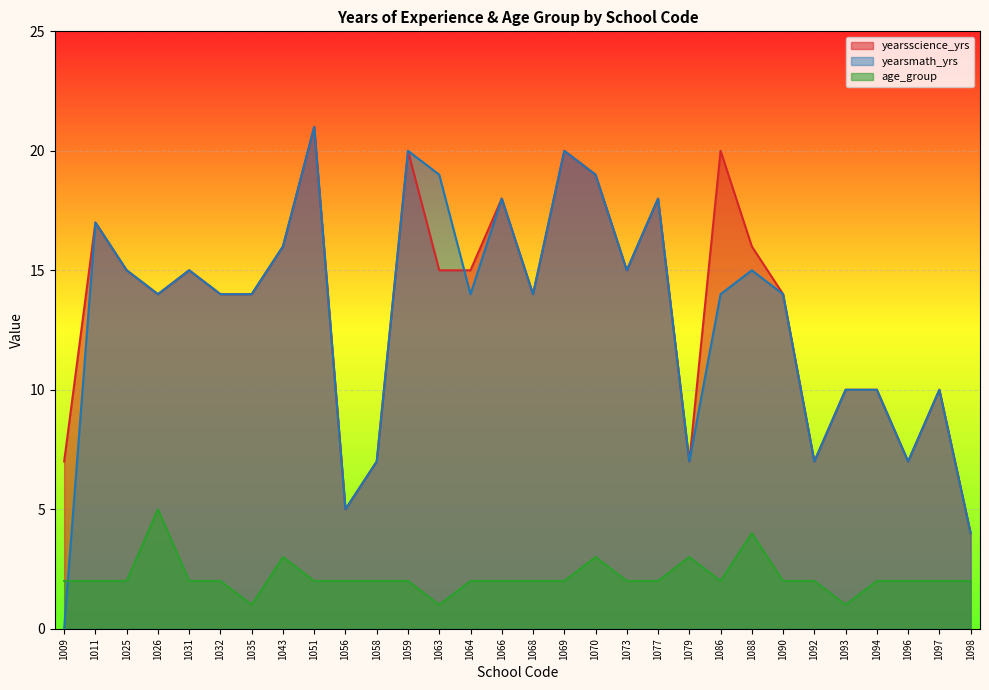

After their last crossing, which series has the higher values: age_group or yearsmath_yrs?

yearsmath_yrs